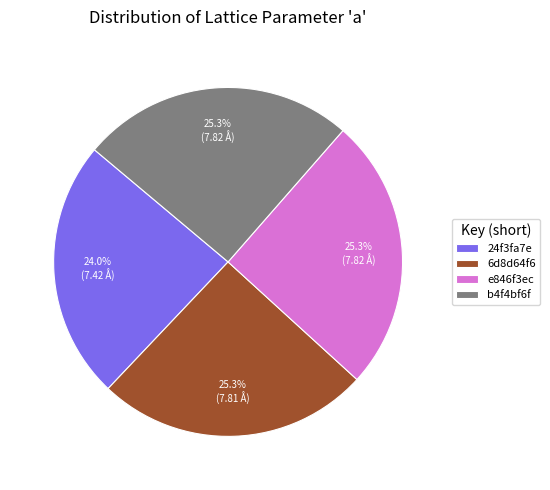

Is the sum of b4f4bf6f and 6d8d64f6 greater than half?

Yes